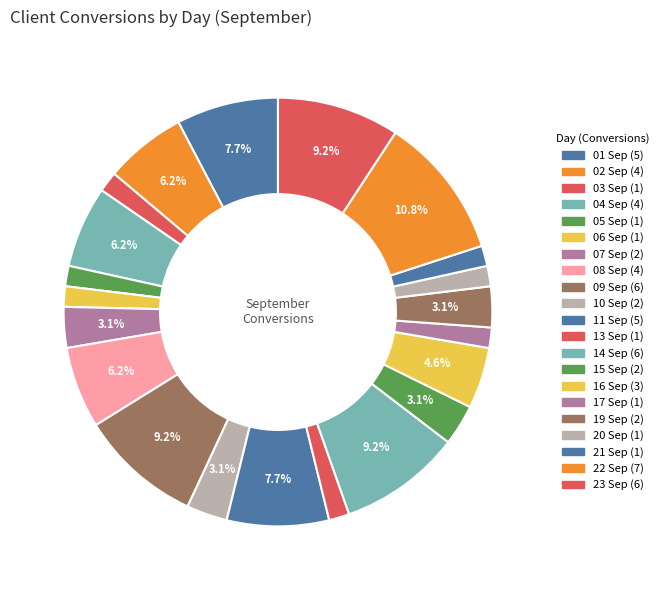

Does any single category account for the majority?

No